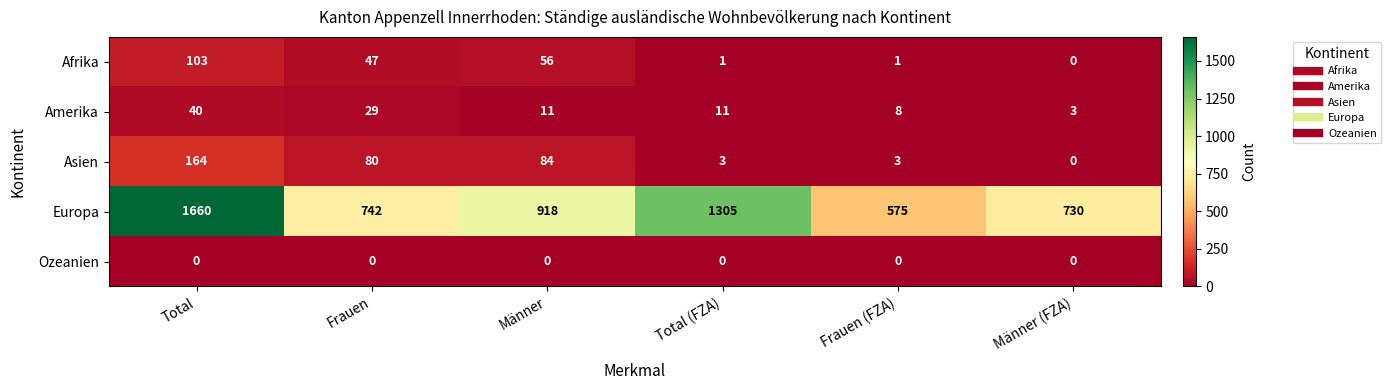

Count the number of categories in the chart.

6